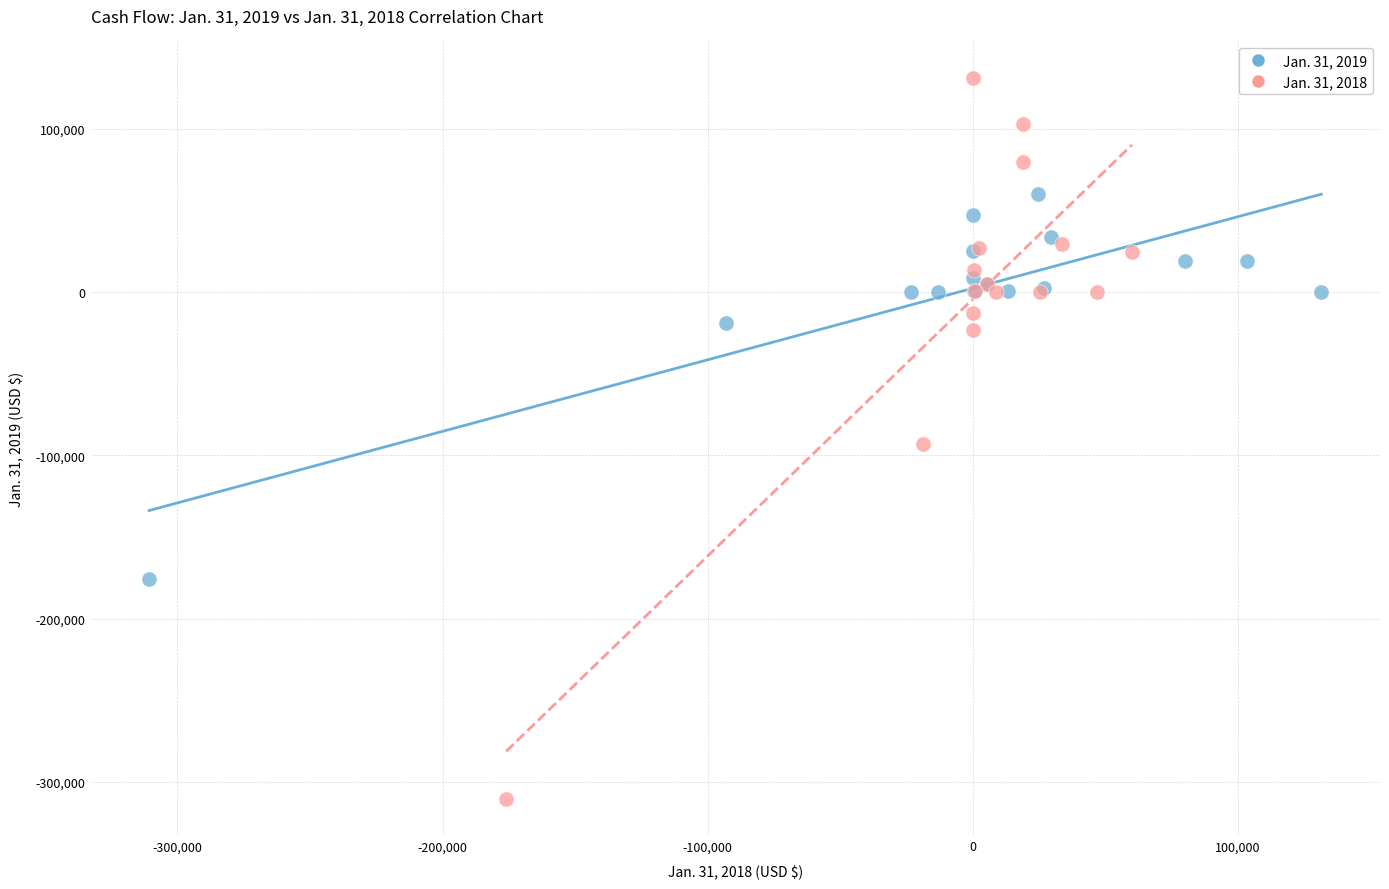

What are all the series names shown in the legend?

Jan. 31, 2019, Jan. 31, 2018